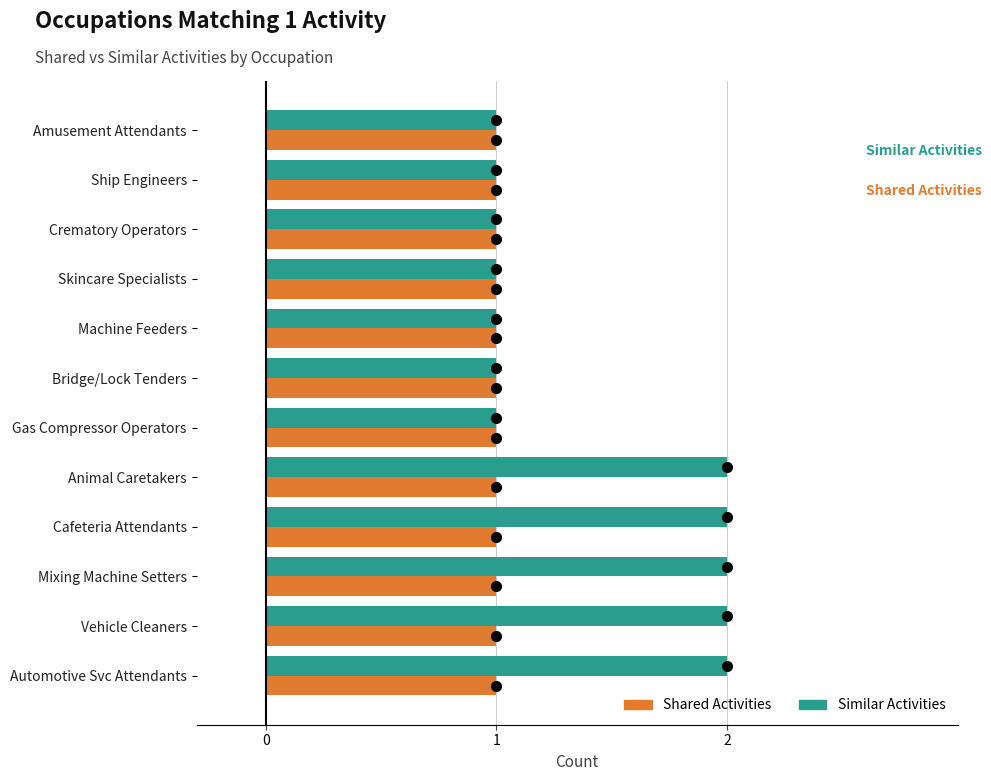

Rank the series by their maximum value, from highest to lowest.

Similar Activities, Shared Activities